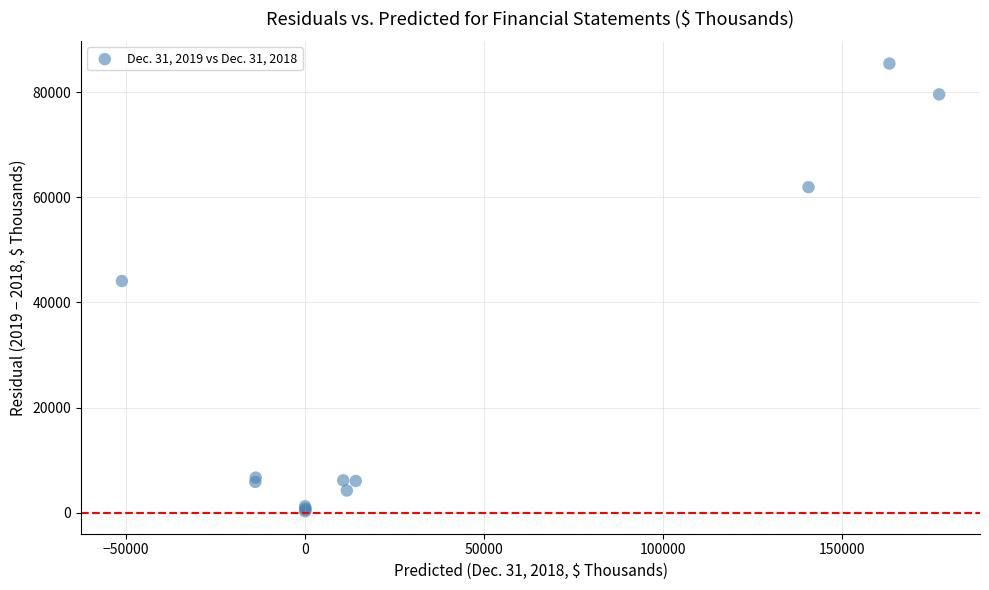

What Y value in the scatter plot is closest to 42862?

44089